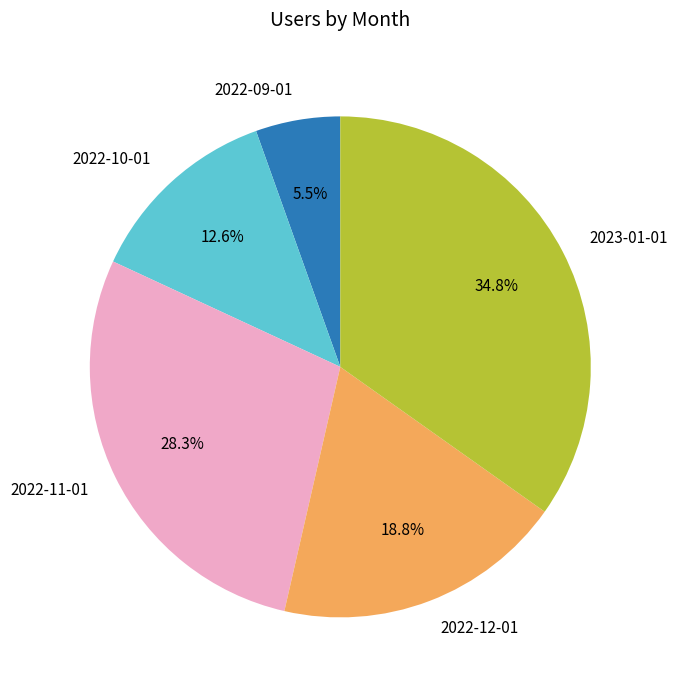

How many slices are in this pie chart?

5